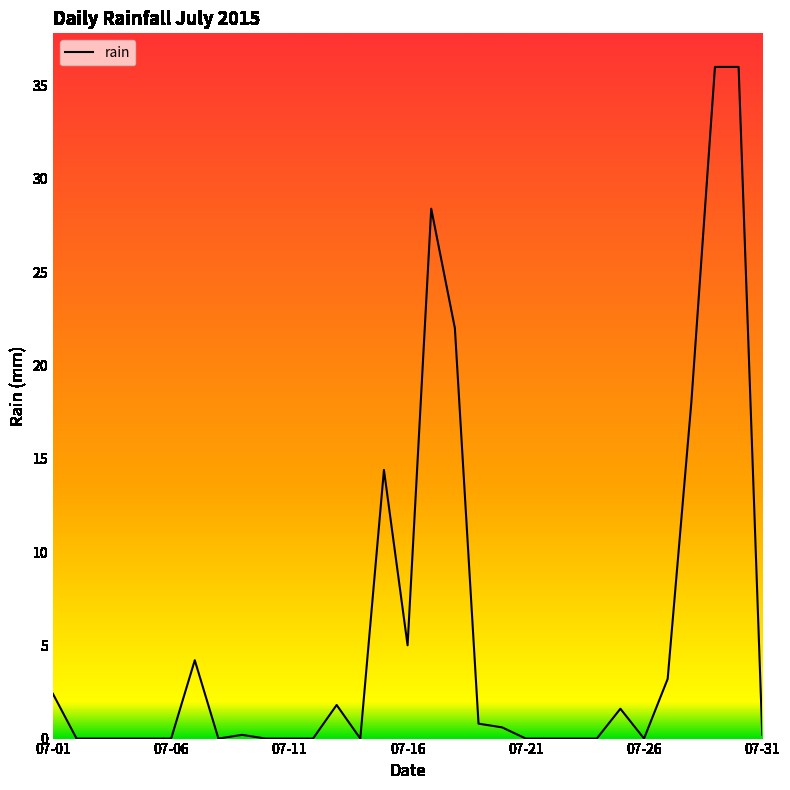

What is the difference between the maximum and minimum values?

36.0